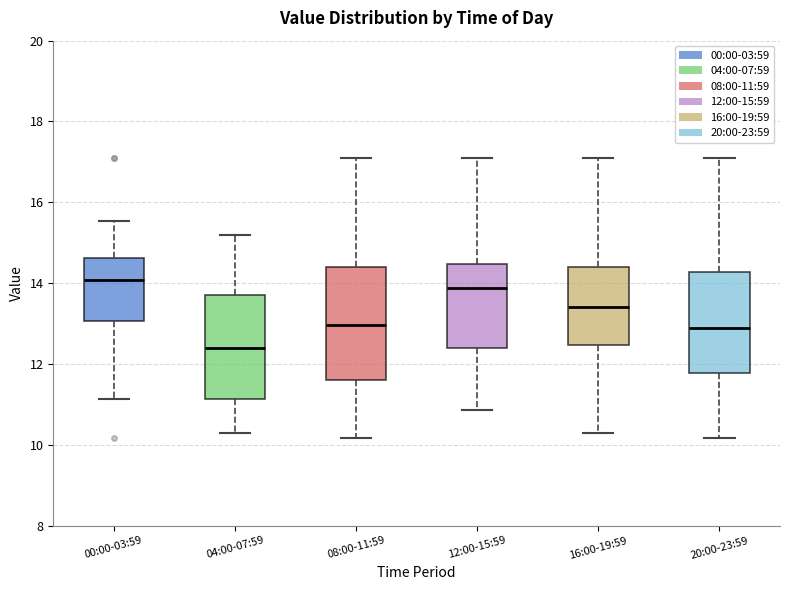

Where does the upper whisker of the box for 20:00-23:59 end on the y-axis? The values are not printed on the chart, so give them approximately, as read against the axis.

17.2